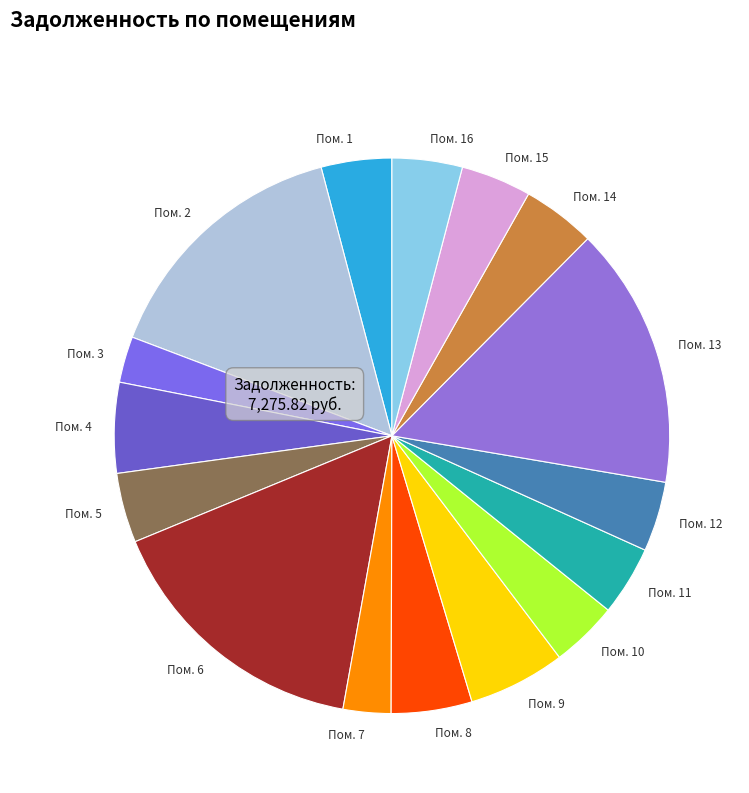

Is Пом. 16 the majority of the pie?

No